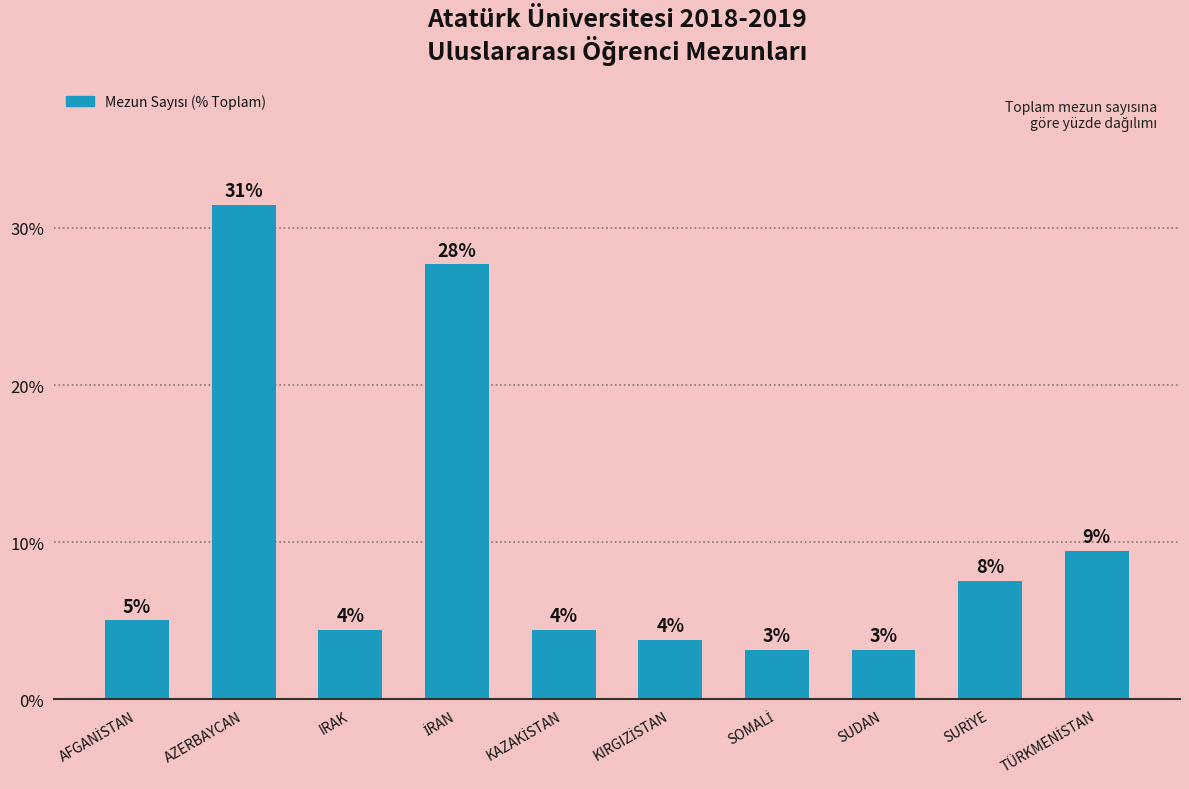

Does the chart contain any negative values?

No